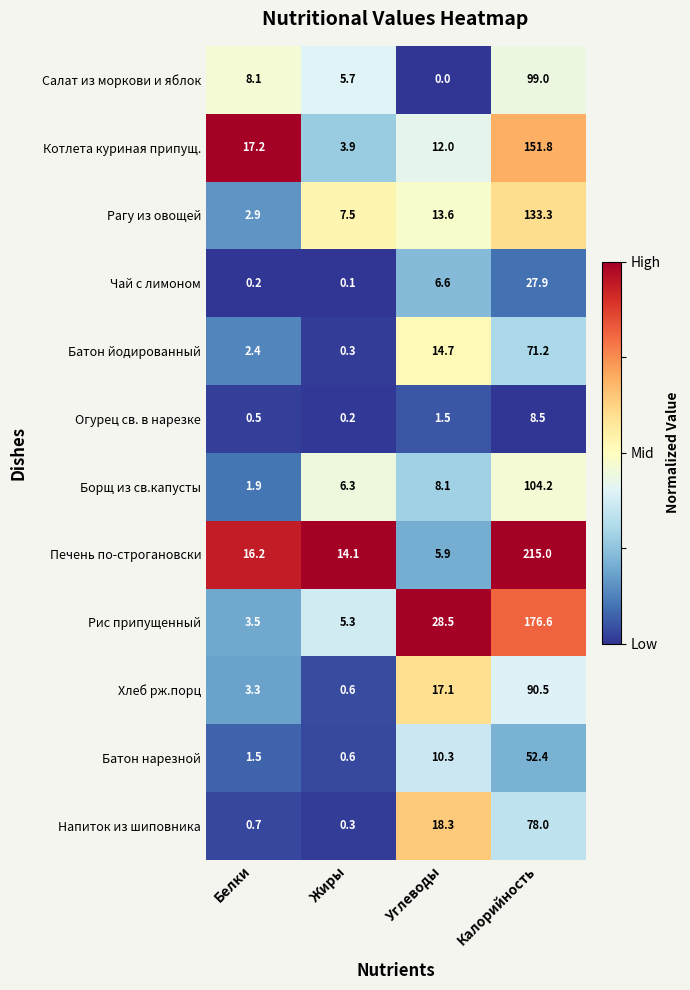

What is the sum of all Напиток из шиповника values?

97.3